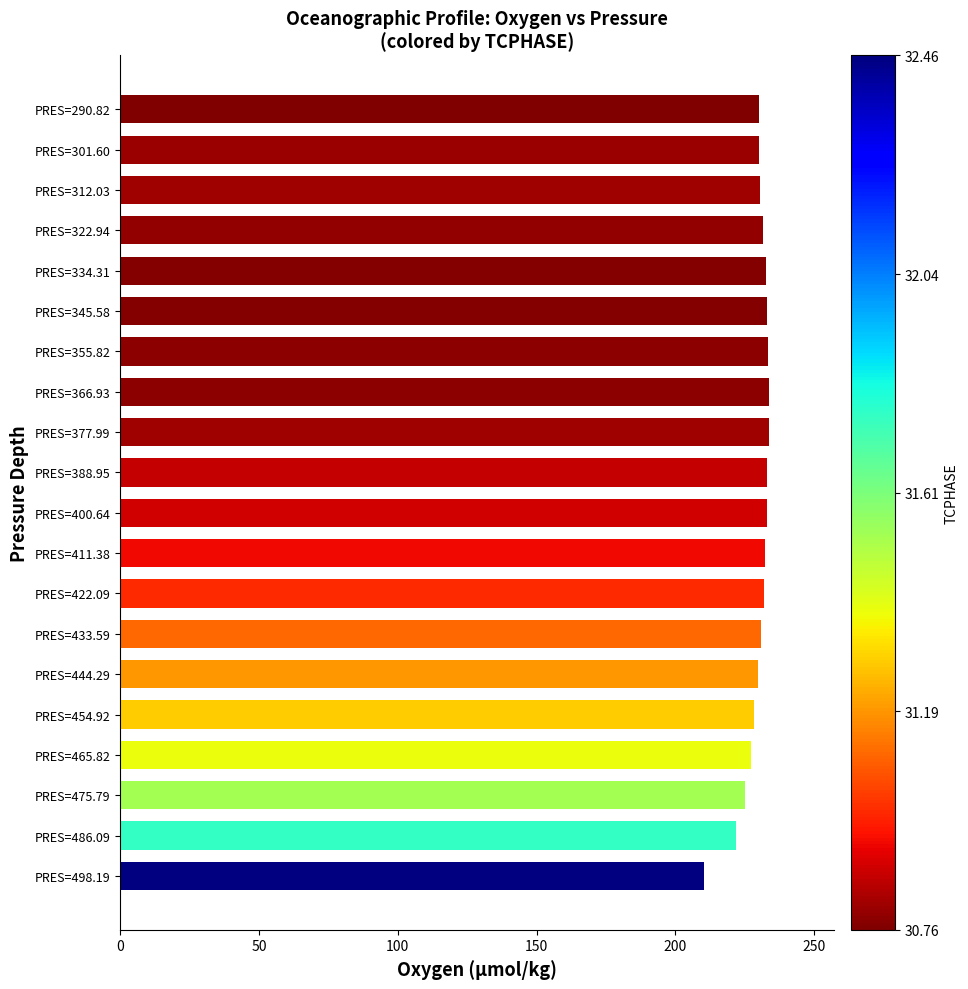

What is the difference between the maximum and minimum values?

23.3